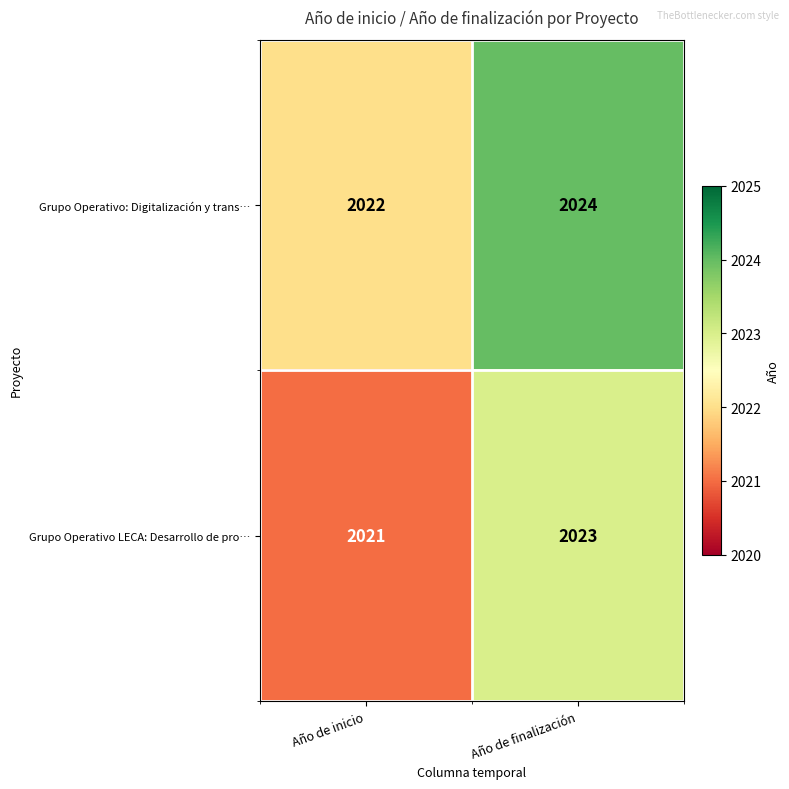

List the series in order of their overall mean, lowest first.

Grupo Operativo LECA: Desarrollo de pro…, Grupo Operativo: Digitalización y trans…